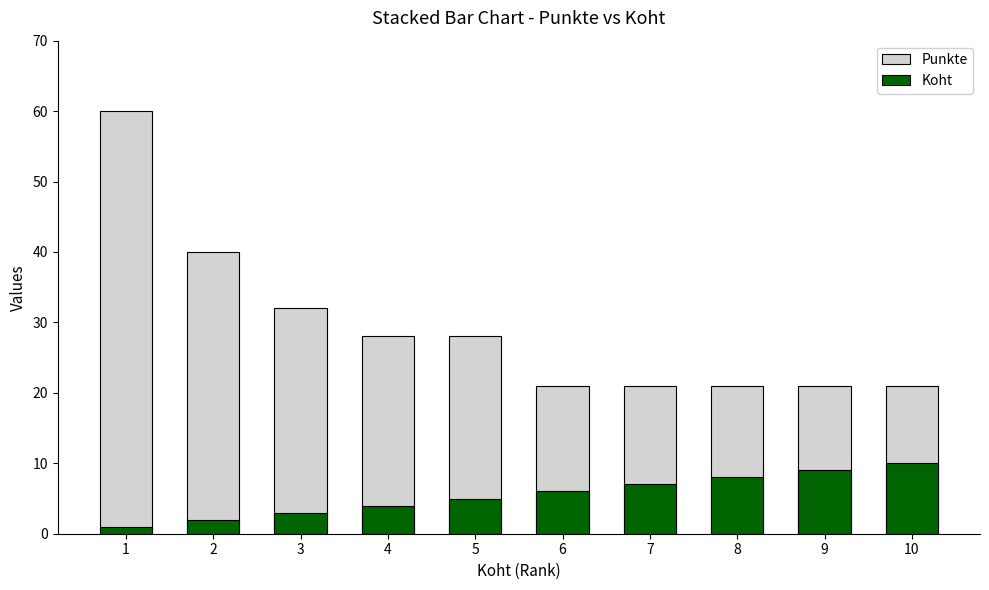

How many data points in Koht are above 6?

4